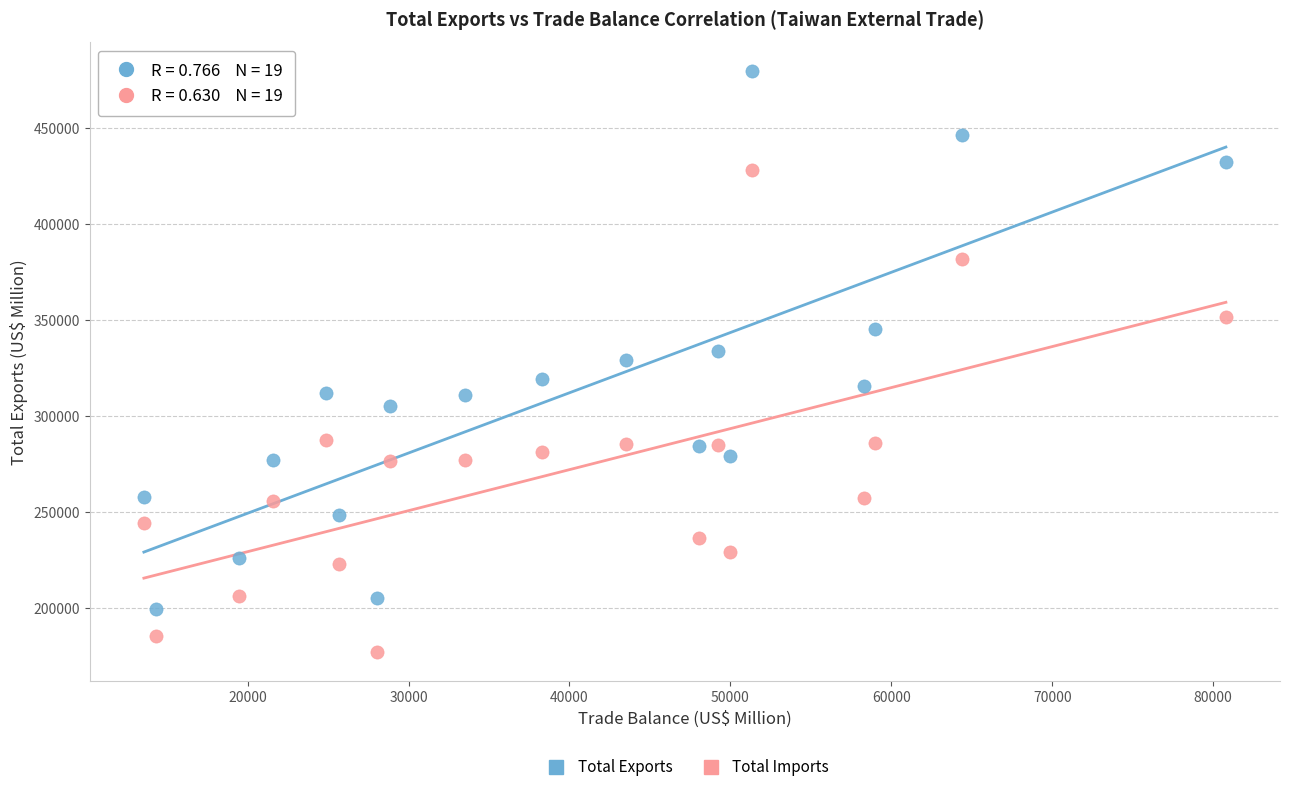

Which series has the widest spread of Y values?

Total Exports